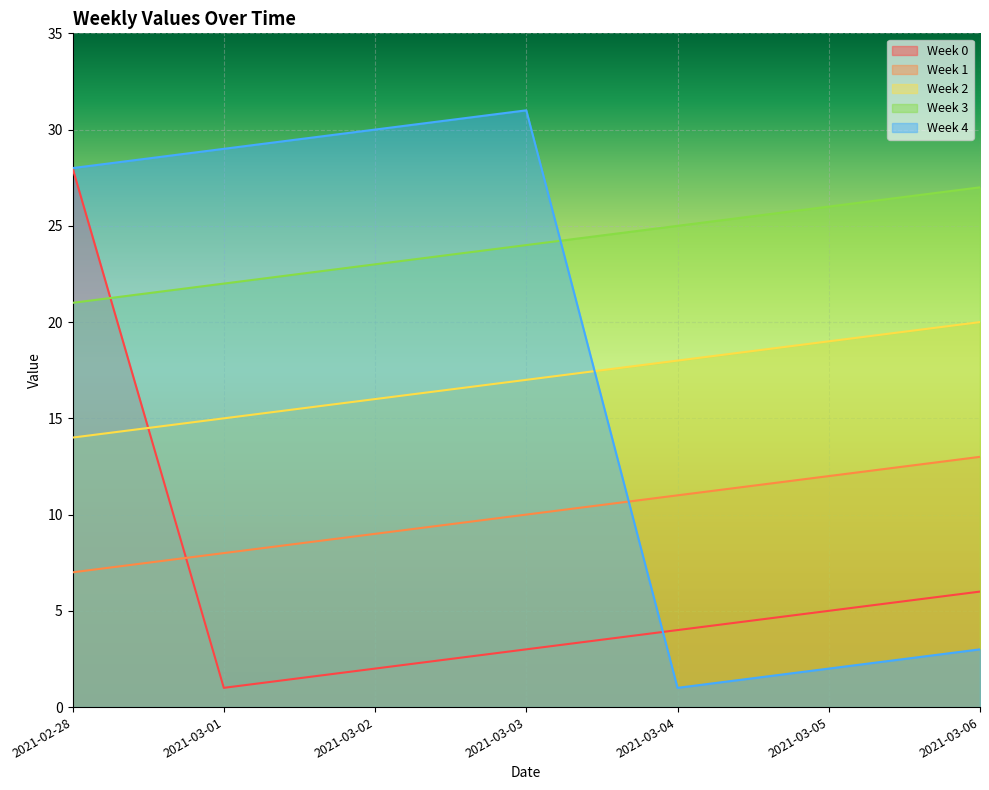

What is the label of the 7th point from the right?

2021-02-28